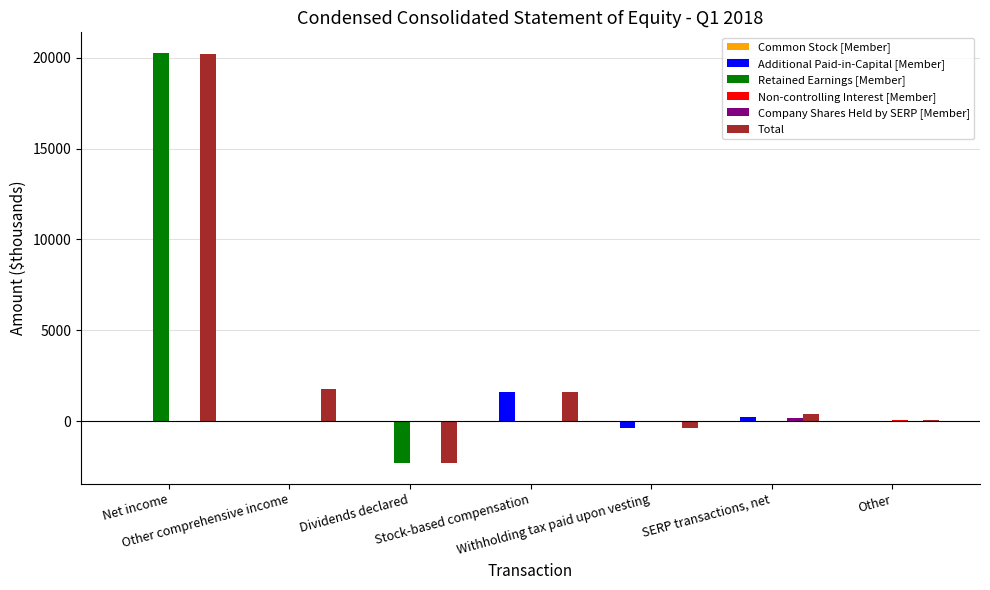

True or false: Total has a value of -559 at Dividends declared.

False